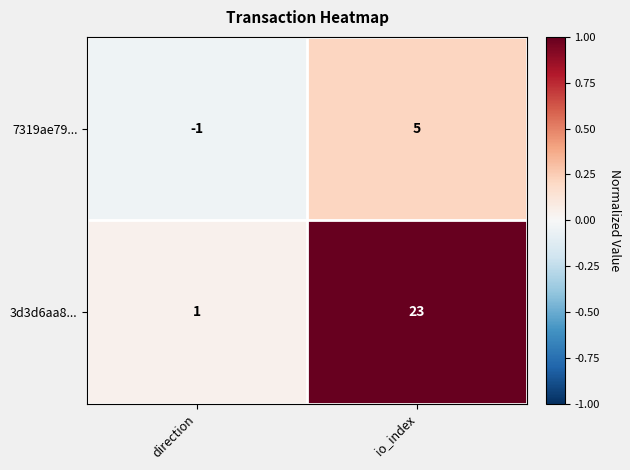

What is the greatest value displayed?

23